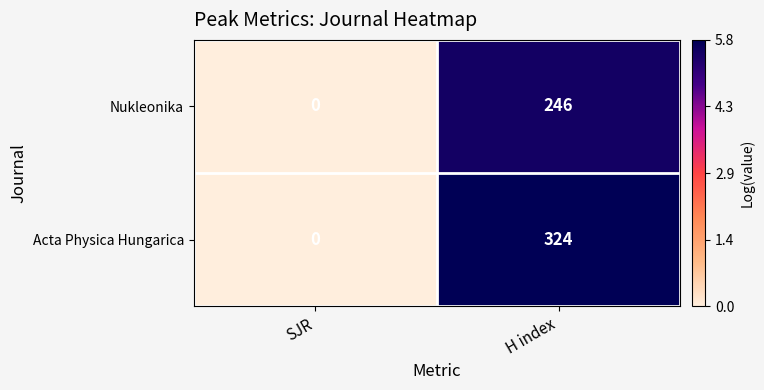

How many data points in Nukleonika are less than 246?

1